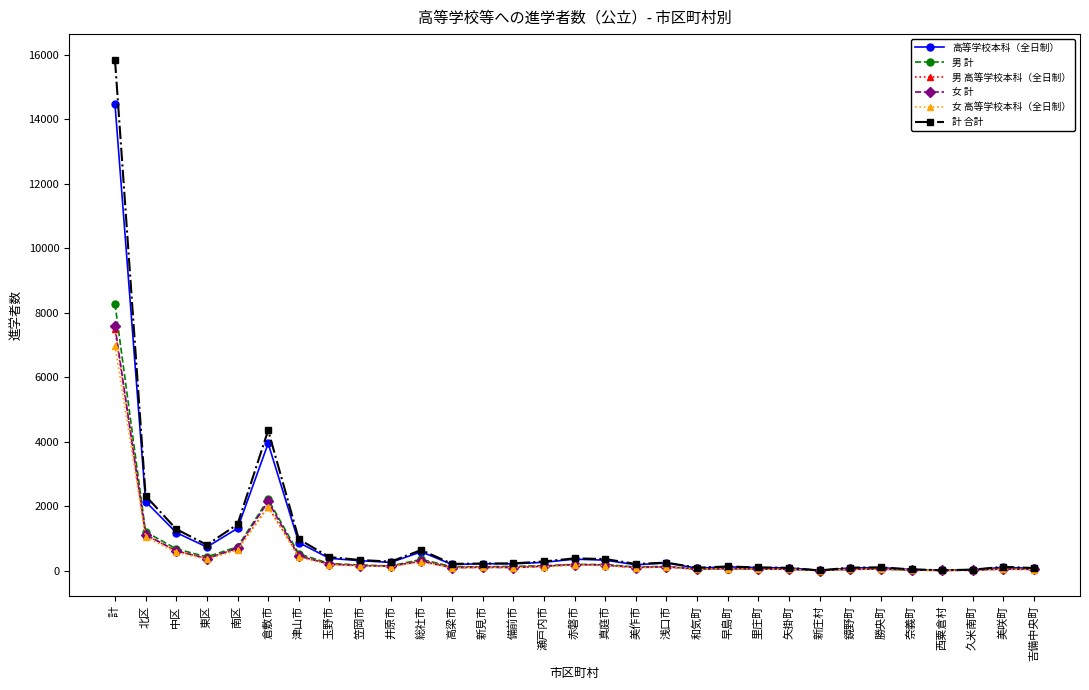

What is the value of the 男 高等学校本科（全日制） point at the 9th from the left?

163